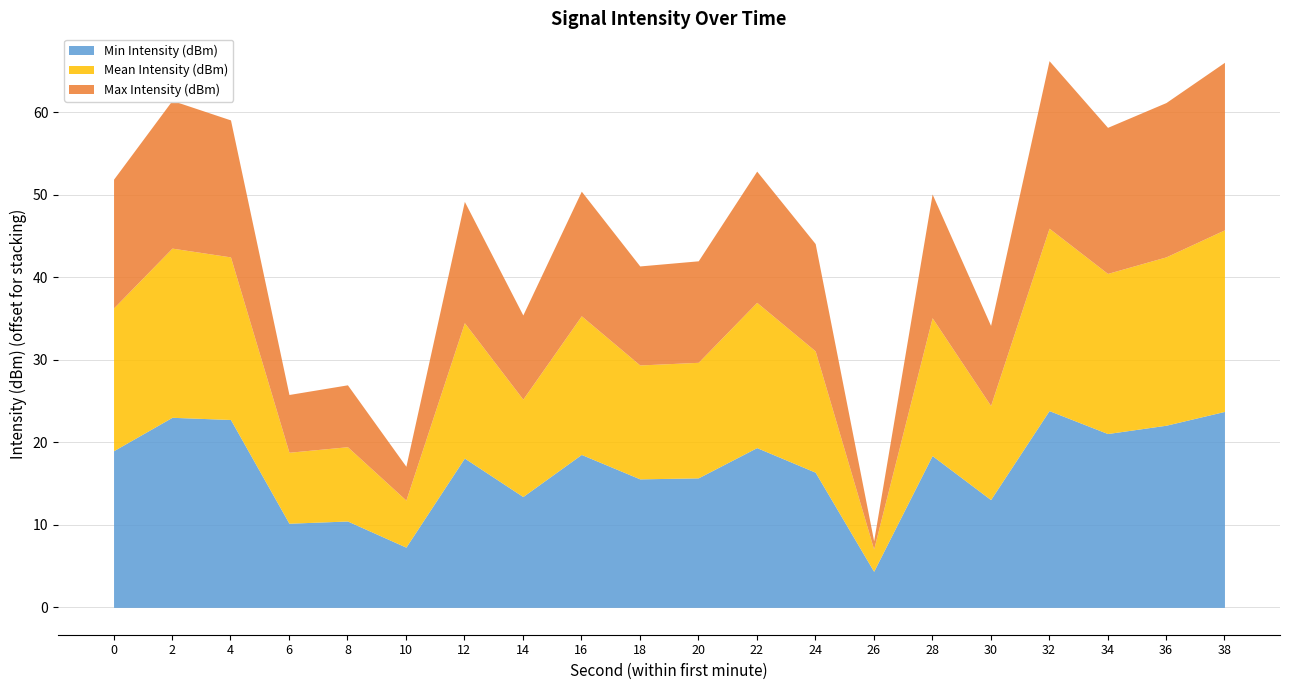

What is the total value across all series at 14?

35.4